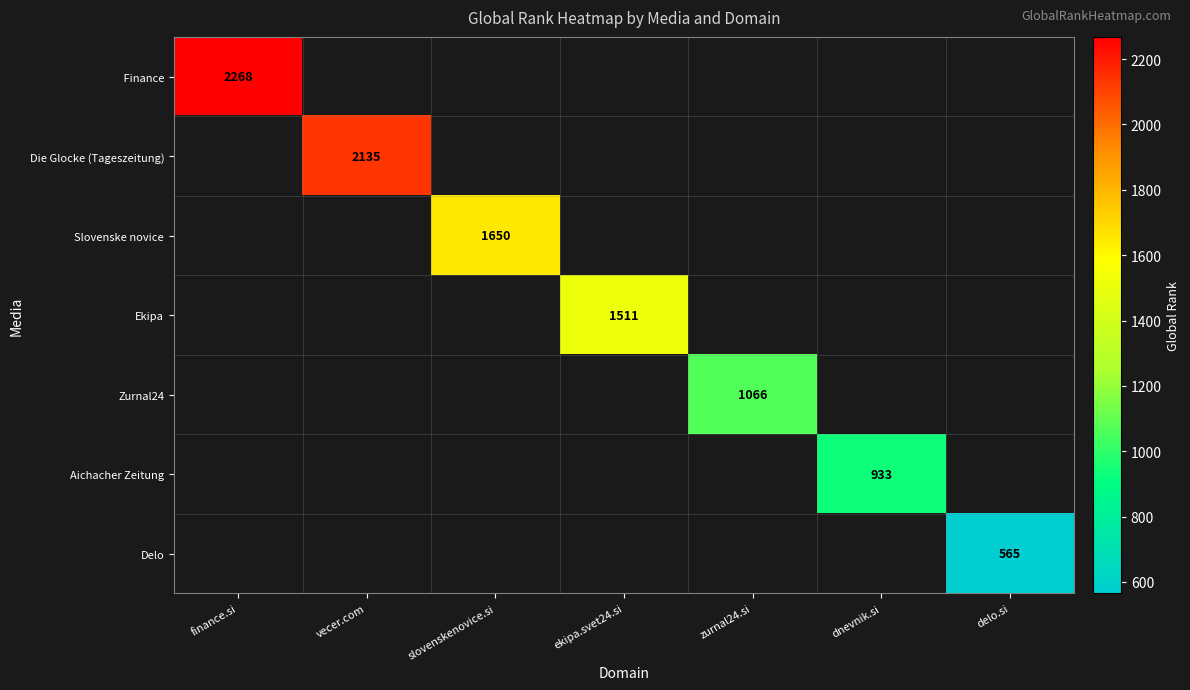

True or false: Slovenske novice has a value of 2636 at slovenskenovice.si.

False